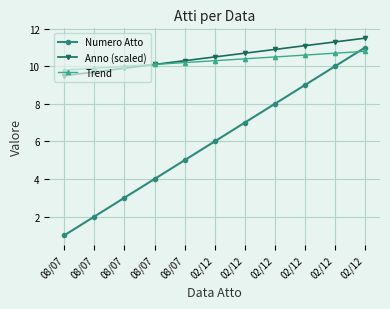

Reading left to right, transcribe all the data shown in this chart.

Numero Atto: 08/07=1.0	08/07=2.0	08/07=3.0	08/07=4.0	08/07=5.0	02/12=6.0	02/12=7.0	02/12=8.0	02/12=9.0	02/12=10.0	02/12=11.0
Anno (scaled): 08/07=9.5	08/07=9.7	08/07=9.9	08/07=10.1	08/07=10.3	02/12=10.5	02/12=10.7	02/12=10.9	02/12=11.1	02/12=11.3	02/12=11.5
Trend: 08/07=9.8	08/07=9.9	08/07=10.0	08/07=10.1	08/07=10.2	02/12=10.3	02/12=10.4	02/12=10.5	02/12=10.6	02/12=10.7	02/12=10.8